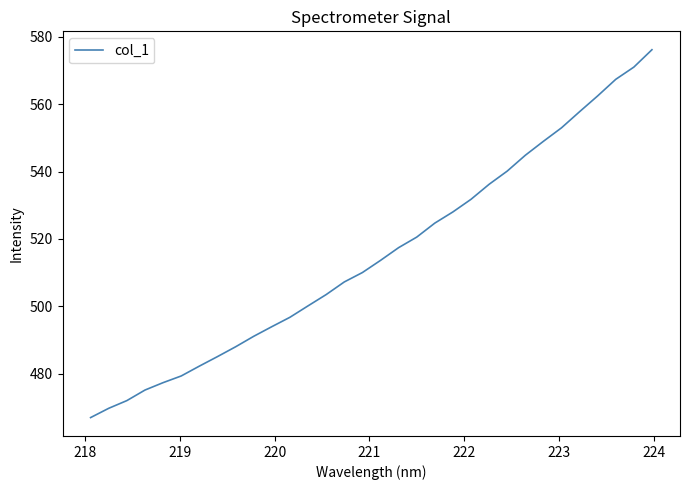

What is the smallest value displayed?

466.9